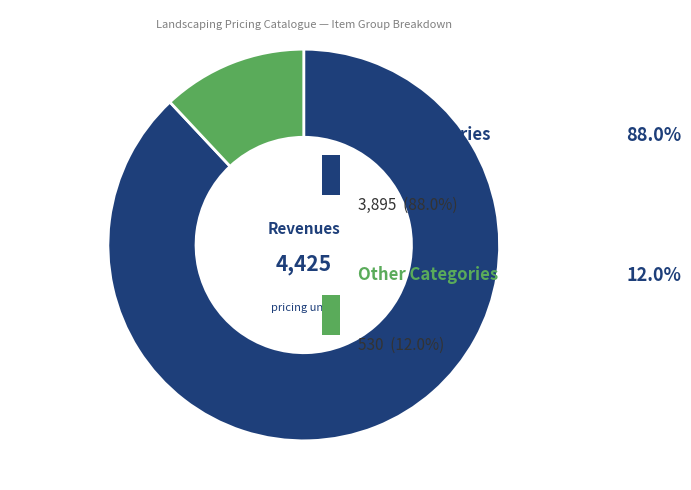

Does any single category account for the majority?

Yes